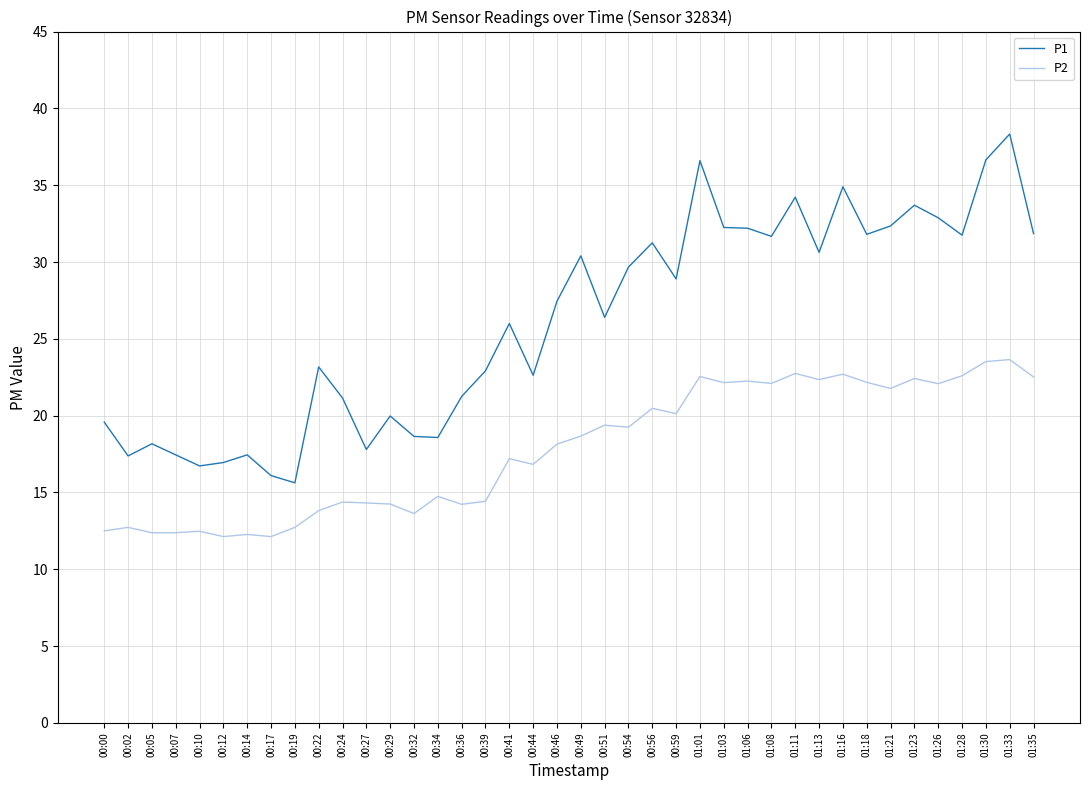

At 00:27, list the series in order from smallest to largest.

P2, P1